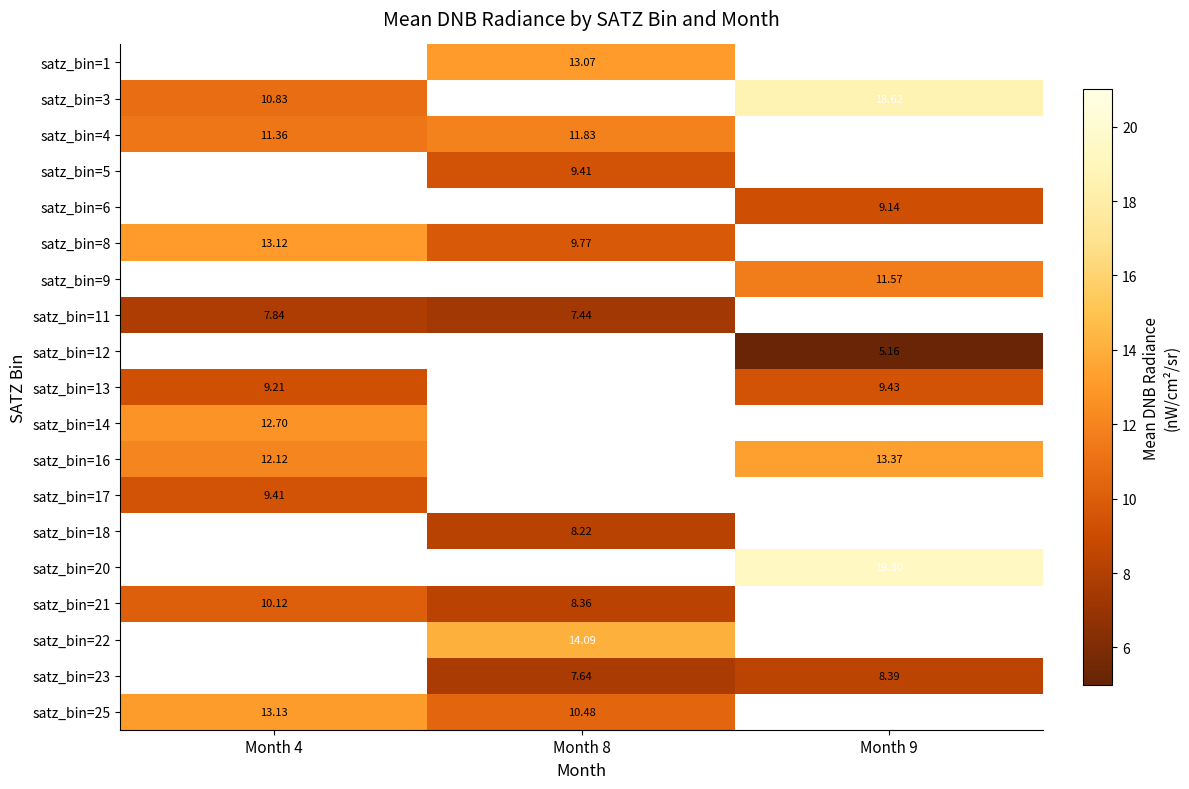

How many data points in satz_bin=4 are above 11?

2